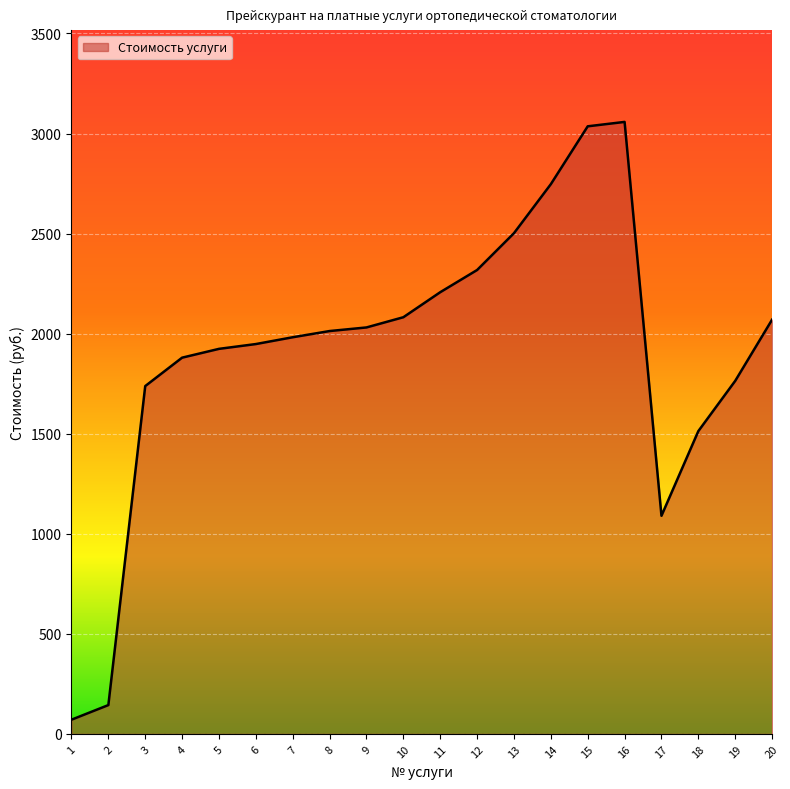

The chart shows a value of 817 at 3. True or false?

False